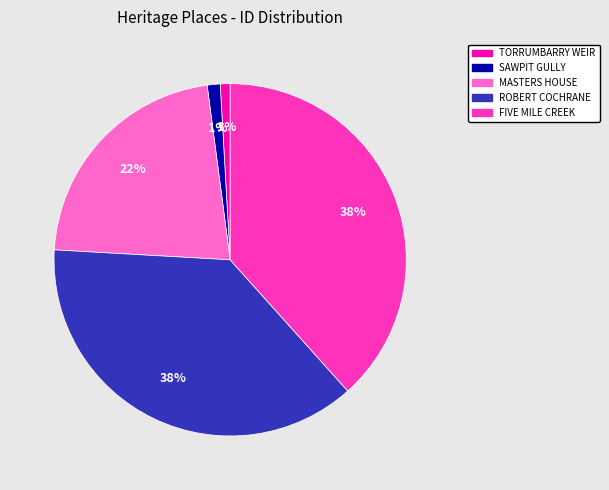

Is there any slice that represents more than half of the pie?

No